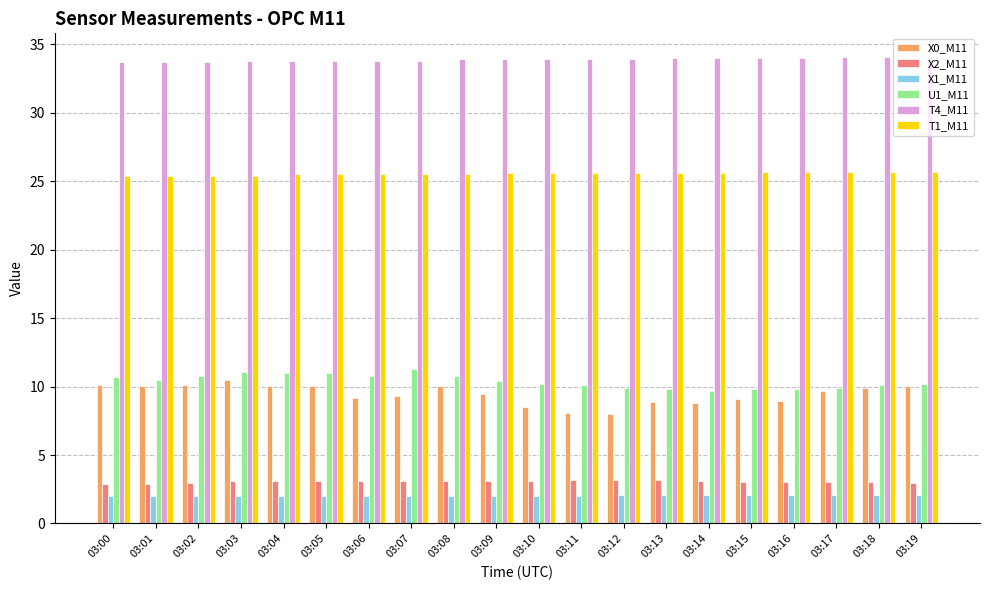

True or false: X2_M11 has a value of 3.1 at 03:03.

True